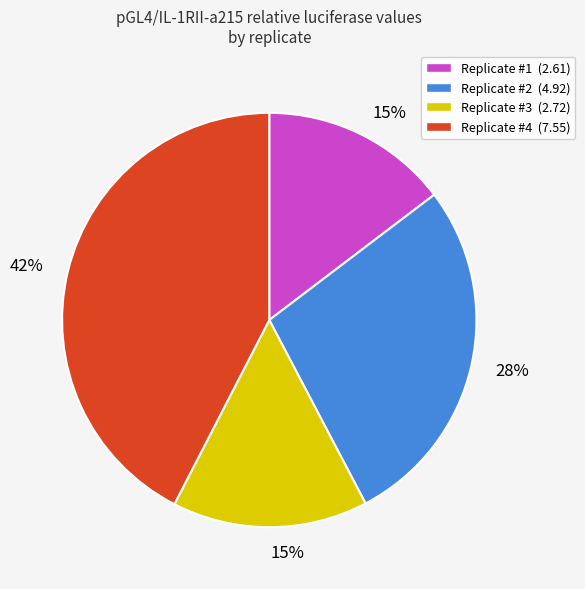

Does any single category account for the majority?

No